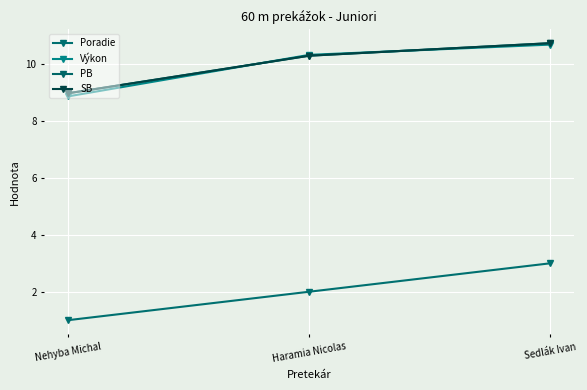

Reading left to right, transcribe all the data shown in this chart.

Poradie: Nehyba Michal=1.0	Haramia Nicolas=2.0	Sedlák Ivan=3.0
Výkon: Nehyba Michal=8.9	Haramia Nicolas=10.3	Sedlák Ivan=10.7
PB: Nehyba Michal=9.0	Haramia Nicolas=10.3	Sedlák Ivan=10.7
SB: Nehyba Michal=9.0	Haramia Nicolas=10.3	Sedlák Ivan=10.7